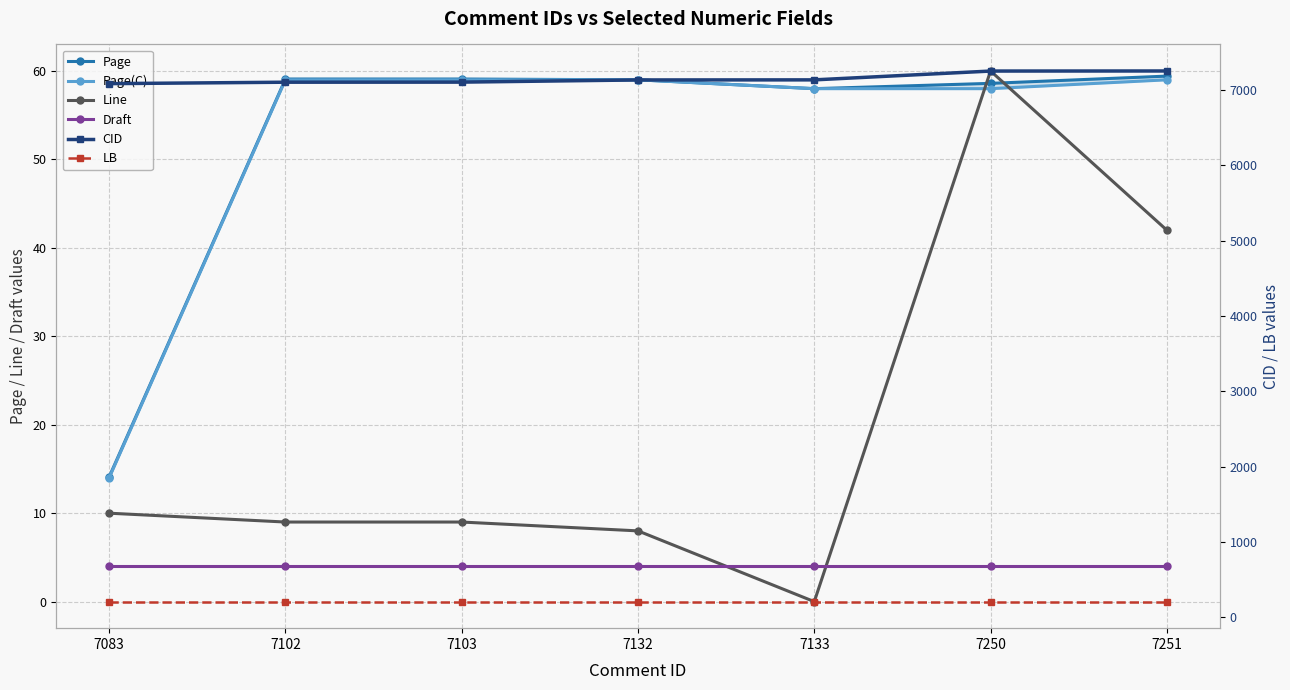

True or false: LB and CID cross at least once.

False